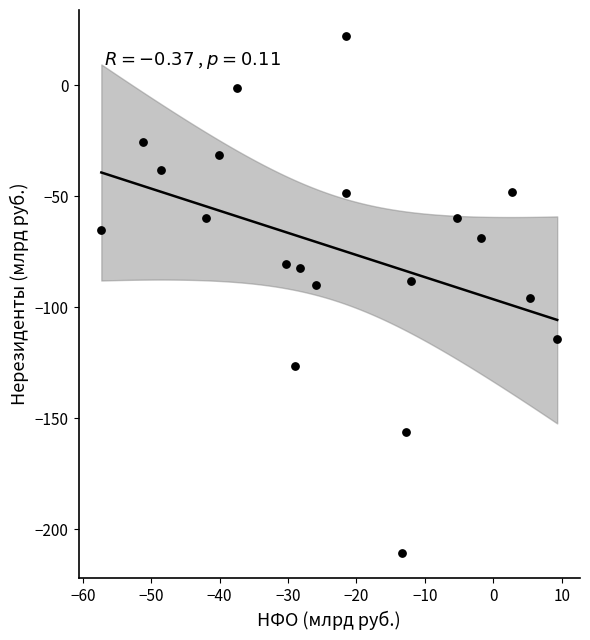

What is the range of X values (max minus min)?

66.6